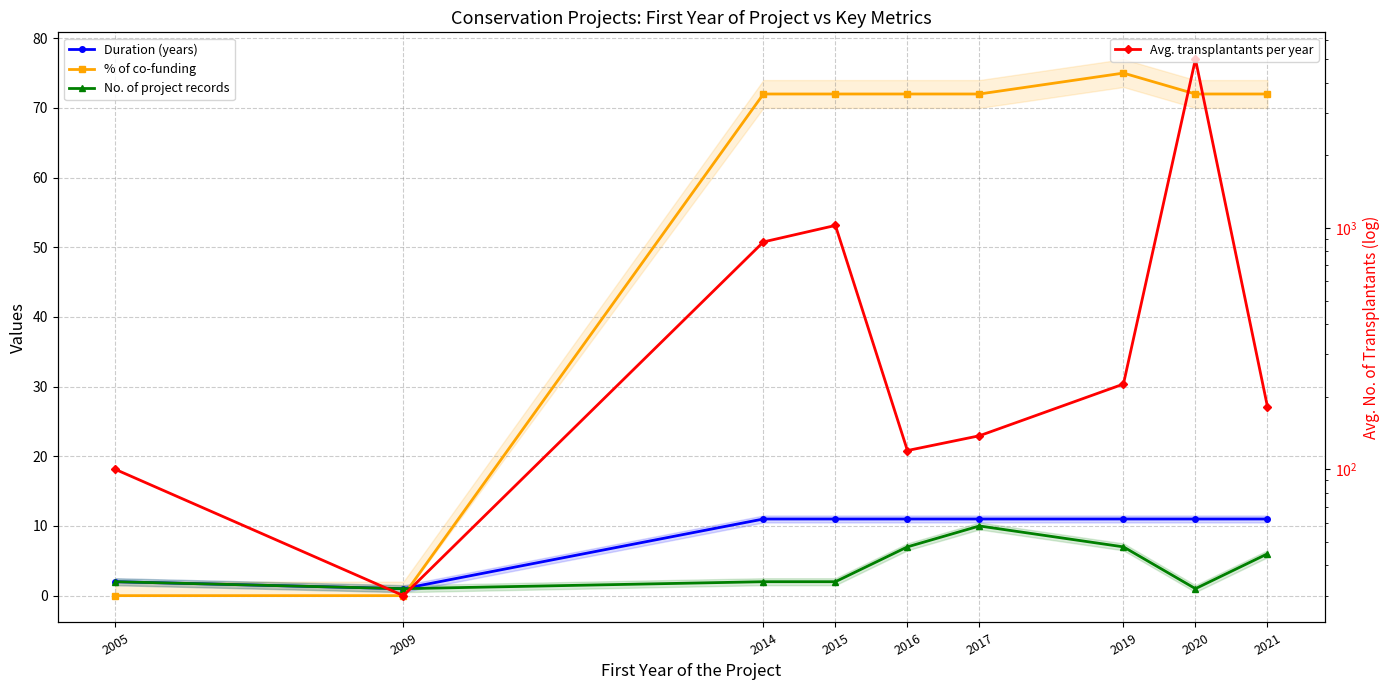

What is the sum of the Duration (years) values at 2005 and 2017?

13.0